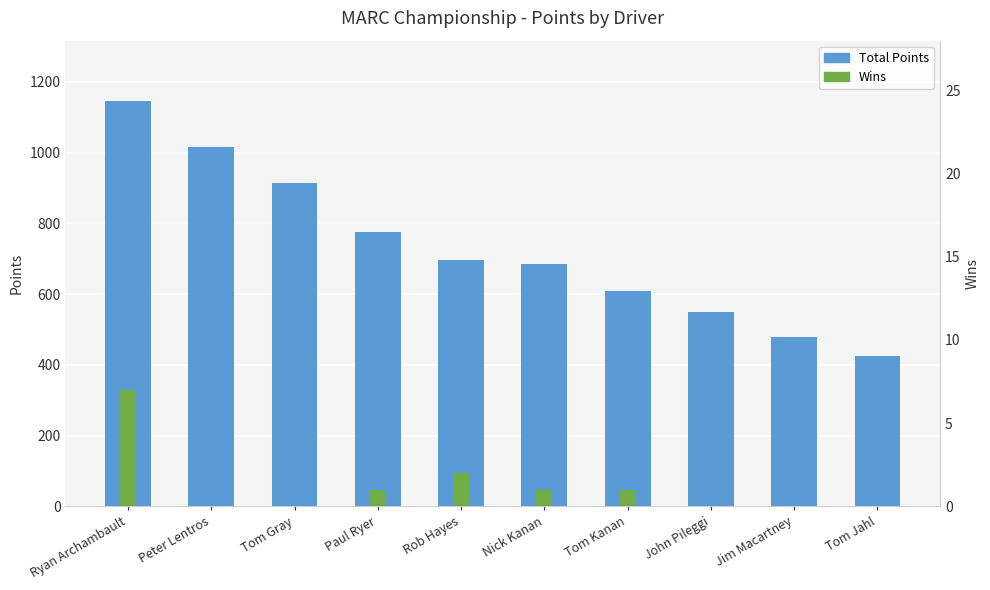

How many bars are there in total?

20